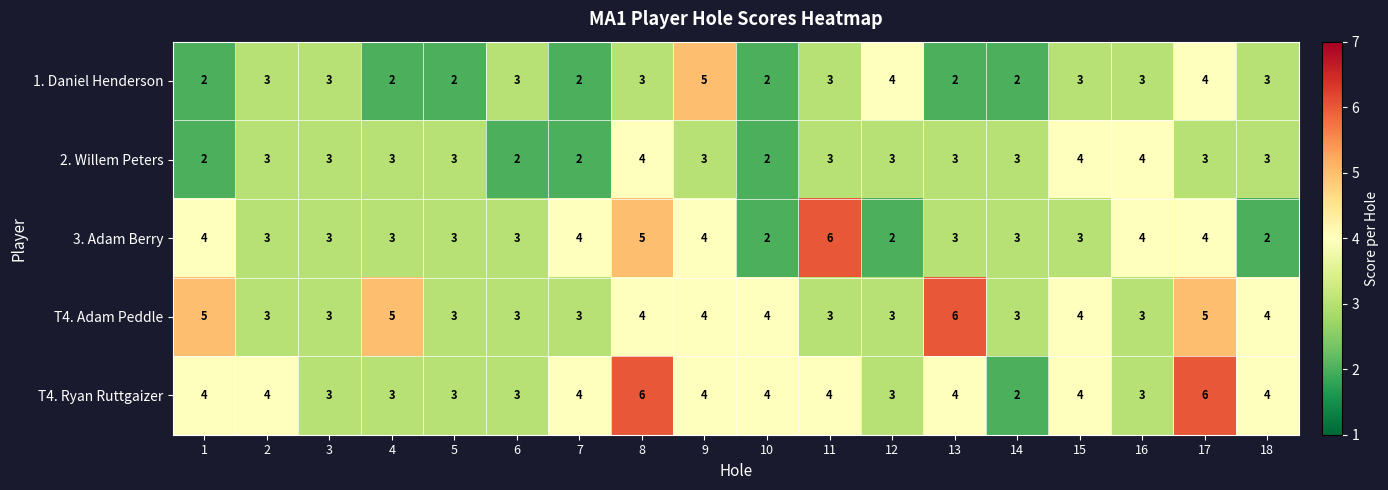

What is the spread (max minus min) of values at 1?

3